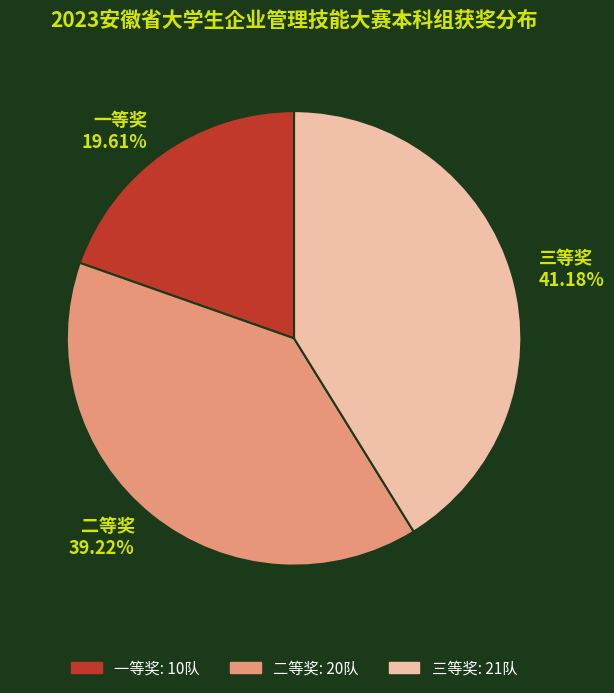

Is 二等奖 the majority of the pie?

No